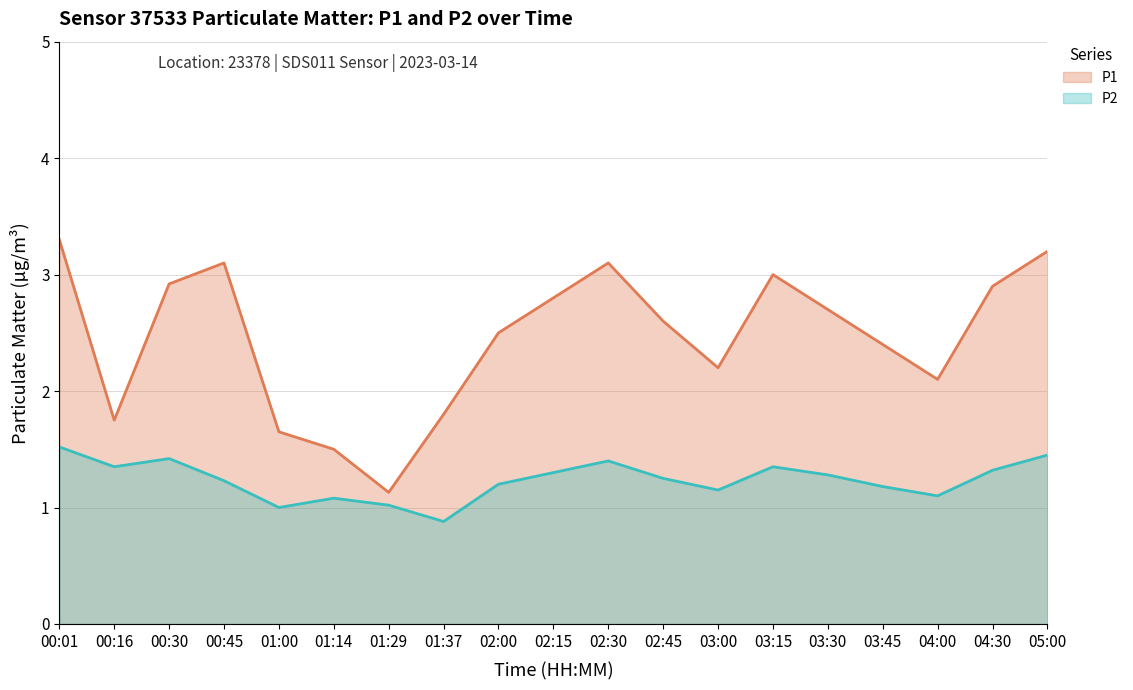

Is the value of P1 at 00:45 greater than the value of P2 at 02:00?

Yes